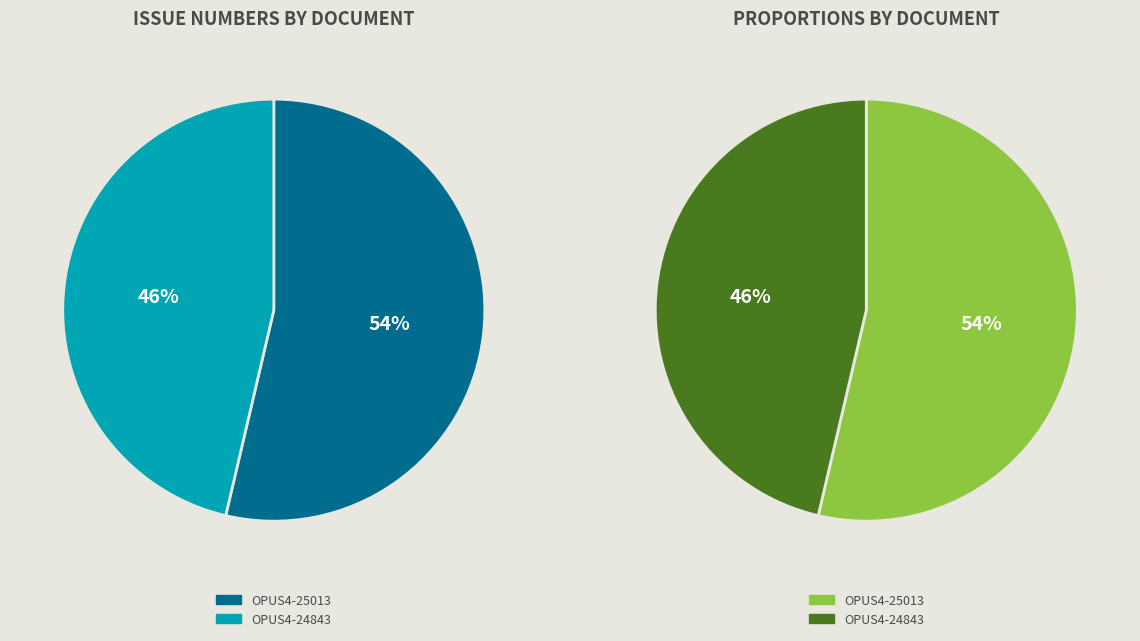

What is the majority slice?

OPUS4-25013